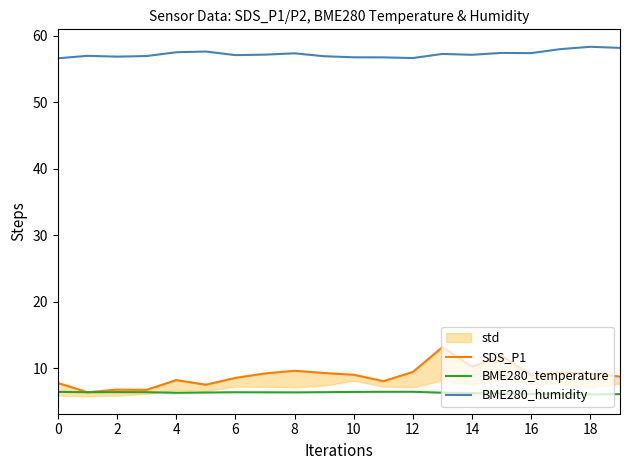

True or false: SDS_P1 and BME280_temperature intersect in this chart.

False